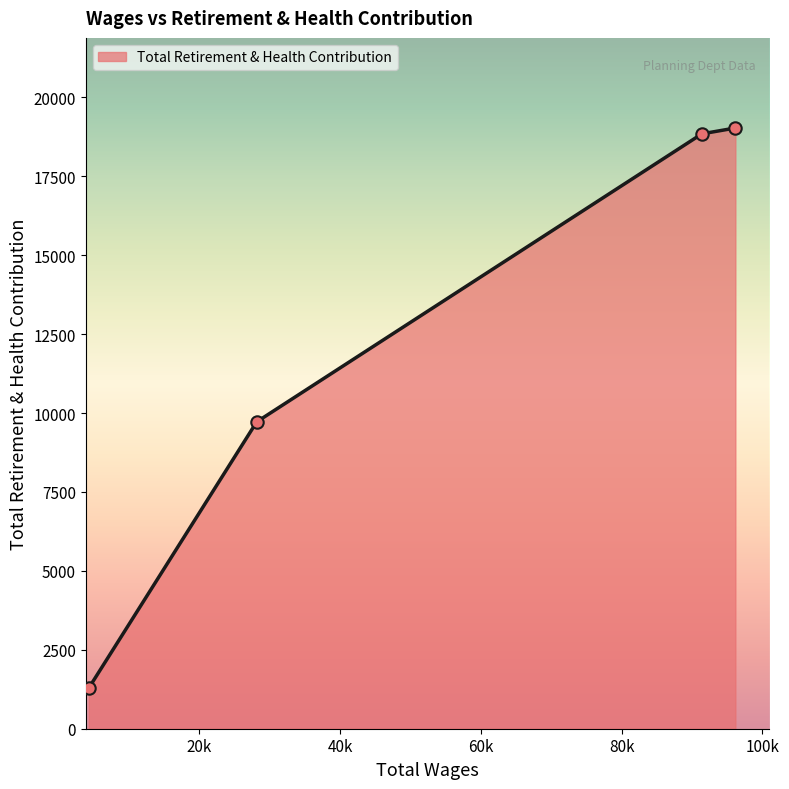

Which has a higher value, 28159.0 or 96156.0?

96156.0